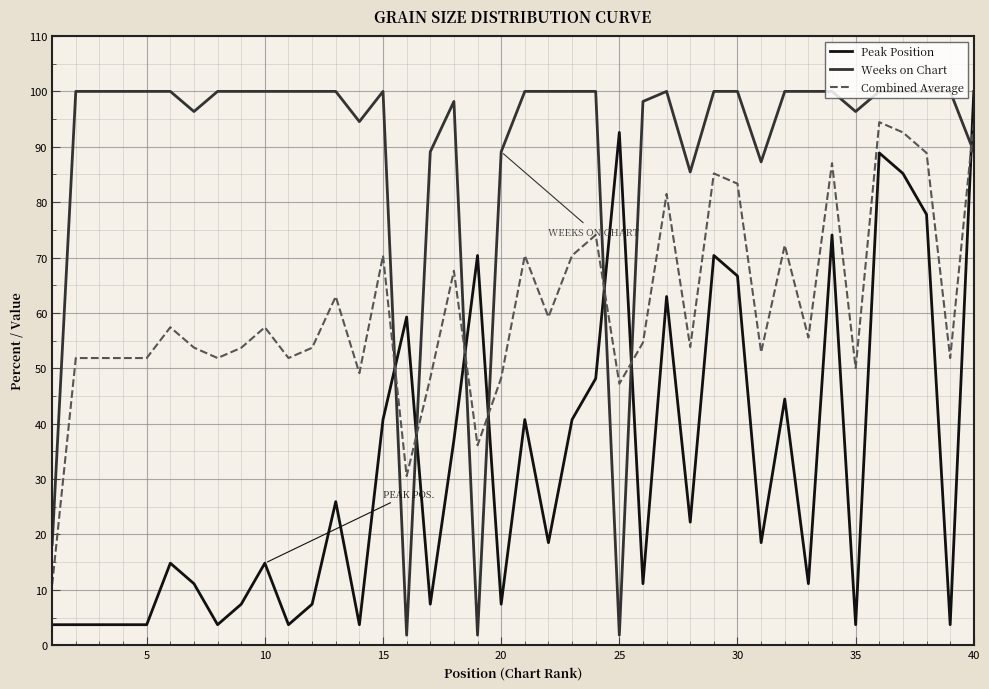

True or false: Weeks on Chart and Peak Position intersect in this chart.

True